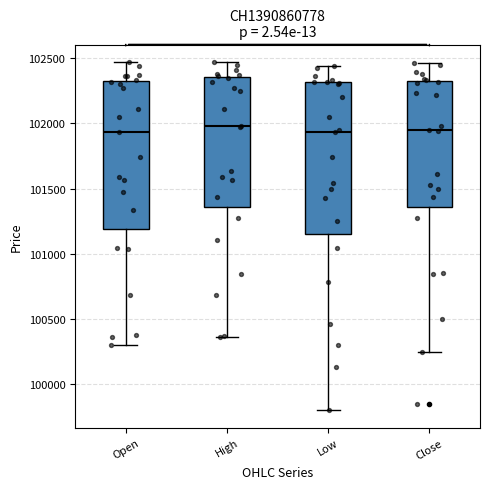

Where is the upper edge of the box for Close on the y-axis? The values are not printed on the chart, so give them approximately, as read against the axis.

102350